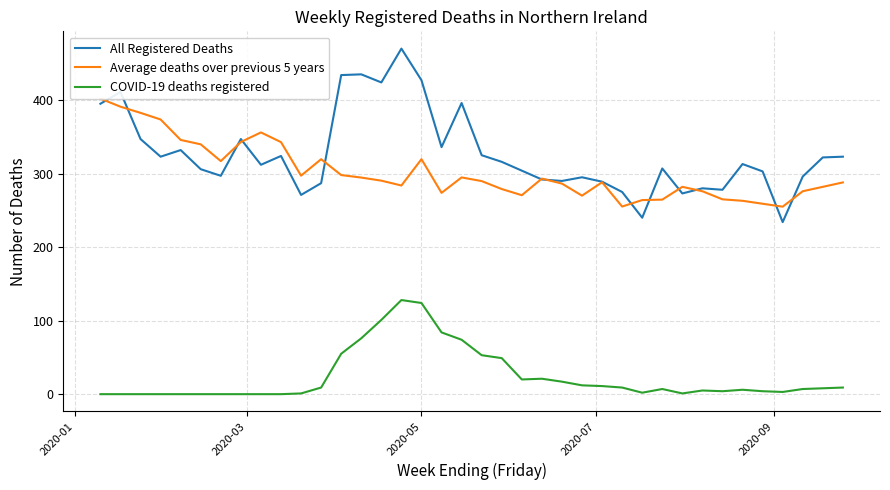

At how many categories does at least one series exceed 137?

38